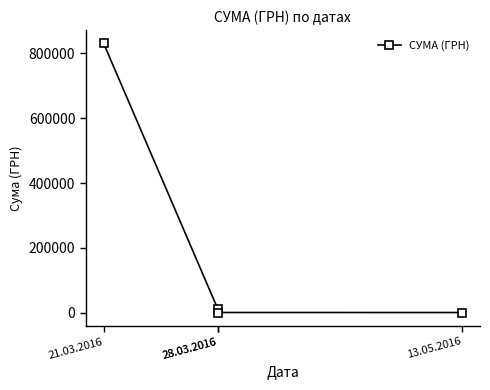

Count the number of values greater than 12671.

2